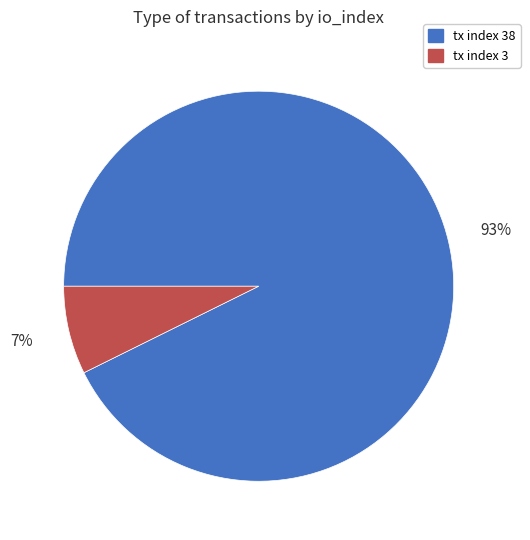

To the nearest percent, what is the average slice percentage?

50%